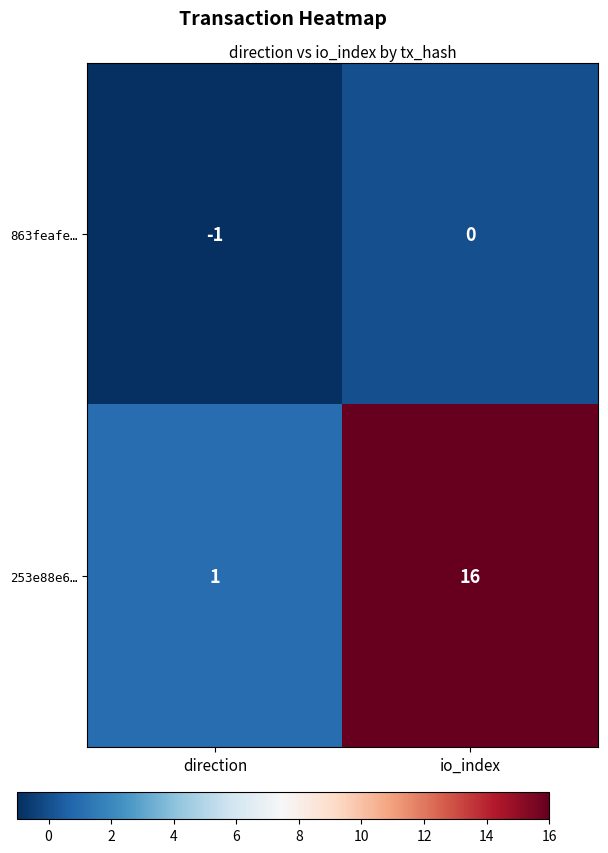

List the series in order of their peak value, highest first.

253e88e6…, 863feafe…